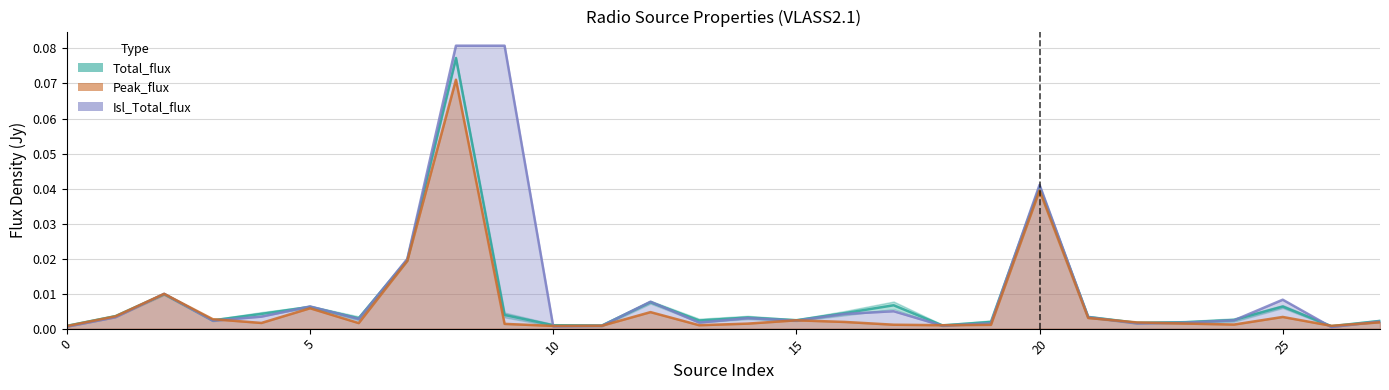

How many interior local valleys does the Total_flux series have?

8